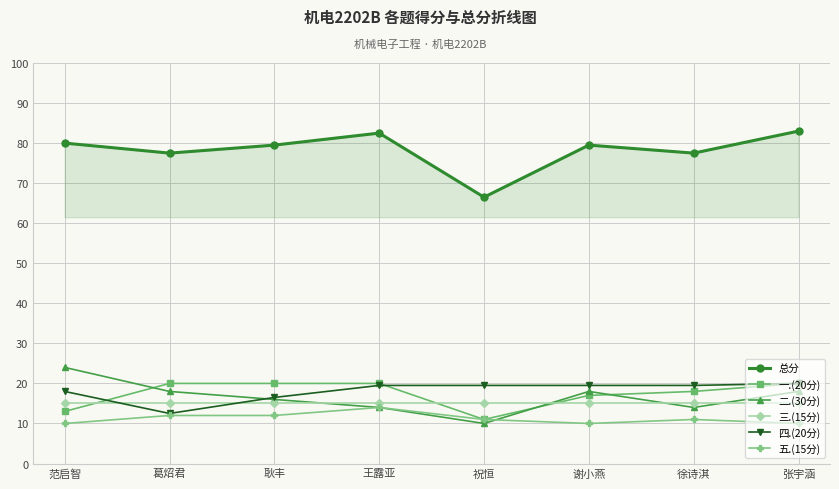

Reading left to right, extract all data points from this chart.

总分: 范启智=80.0	葛炤君=77.5	耿丰=79.5	王露亚=82.5	祝恒=66.5	谢小燕=79.5	徐诗淇=77.5	张宇涵=83.0
一.(20分): 范启智=13.0	葛炤君=20.0	耿丰=20.0	王露亚=20.0	祝恒=11.0	谢小燕=17.0	徐诗淇=18.0	张宇涵=20.0
二.(30分): 范启智=24.0	葛炤君=18.0	耿丰=16.0	王露亚=14.0	祝恒=10.0	谢小燕=18.0	徐诗淇=14.0	张宇涵=18.0
三.(15分): 范启智=15.0	葛炤君=15.0	耿丰=15.0	王露亚=15.0	祝恒=15.0	谢小燕=15.0	徐诗淇=15.0	张宇涵=15.0
四.(20分): 范启智=18.0	葛炤君=12.5	耿丰=16.5	王露亚=19.5	祝恒=19.5	谢小燕=19.5	徐诗淇=19.5	张宇涵=20.0
五.(15分): 范启智=10.0	葛炤君=12.0	耿丰=12.0	王露亚=14.0	祝恒=11.0	谢小燕=10.0	徐诗淇=11.0	张宇涵=10.0